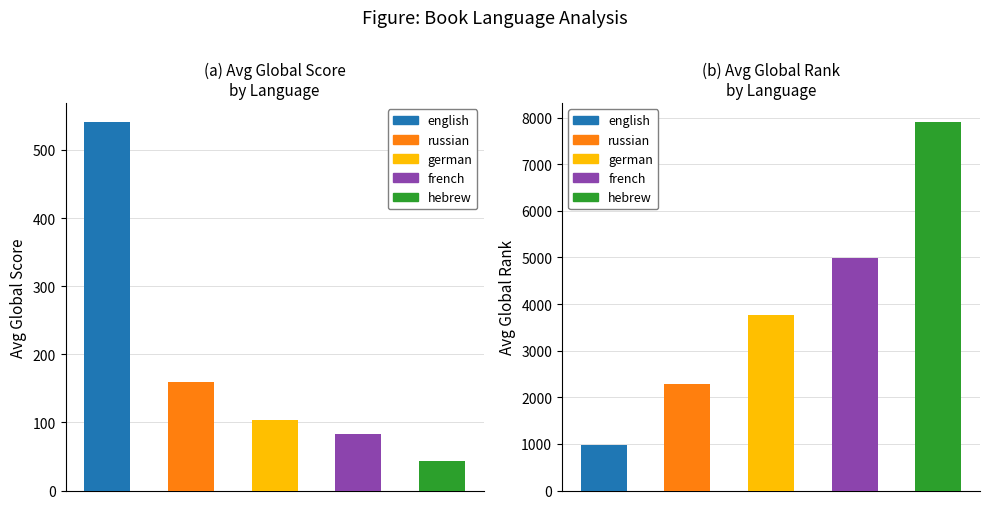

Which category has the highest value in the Global Rank series?

hebrew